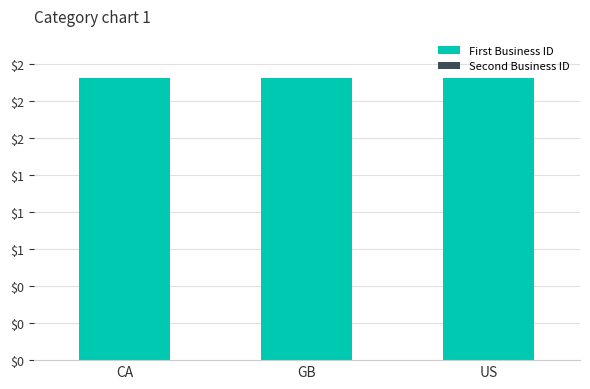

True or false: First Business ID has a value of 1.9 at CA.

True